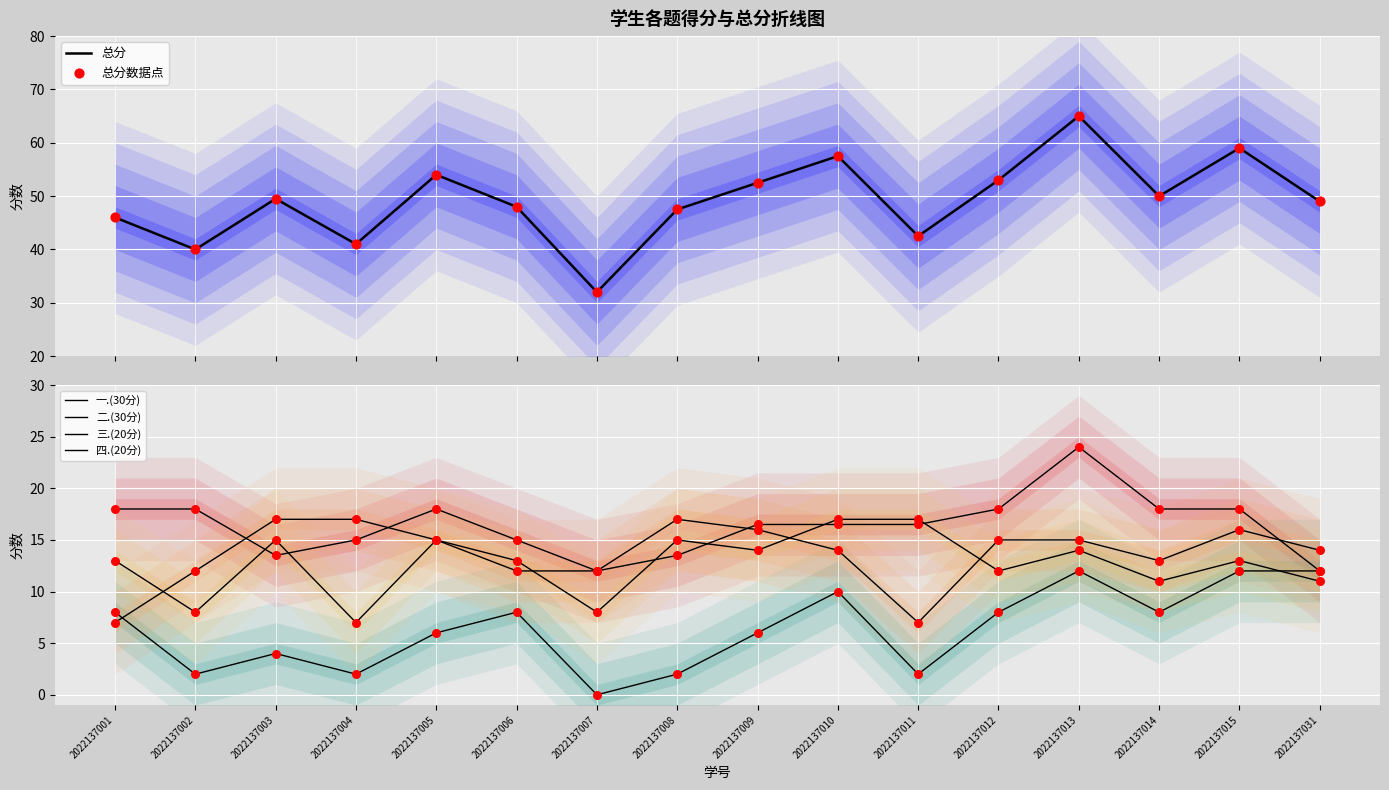

Which series contains the highest Y value?

总分